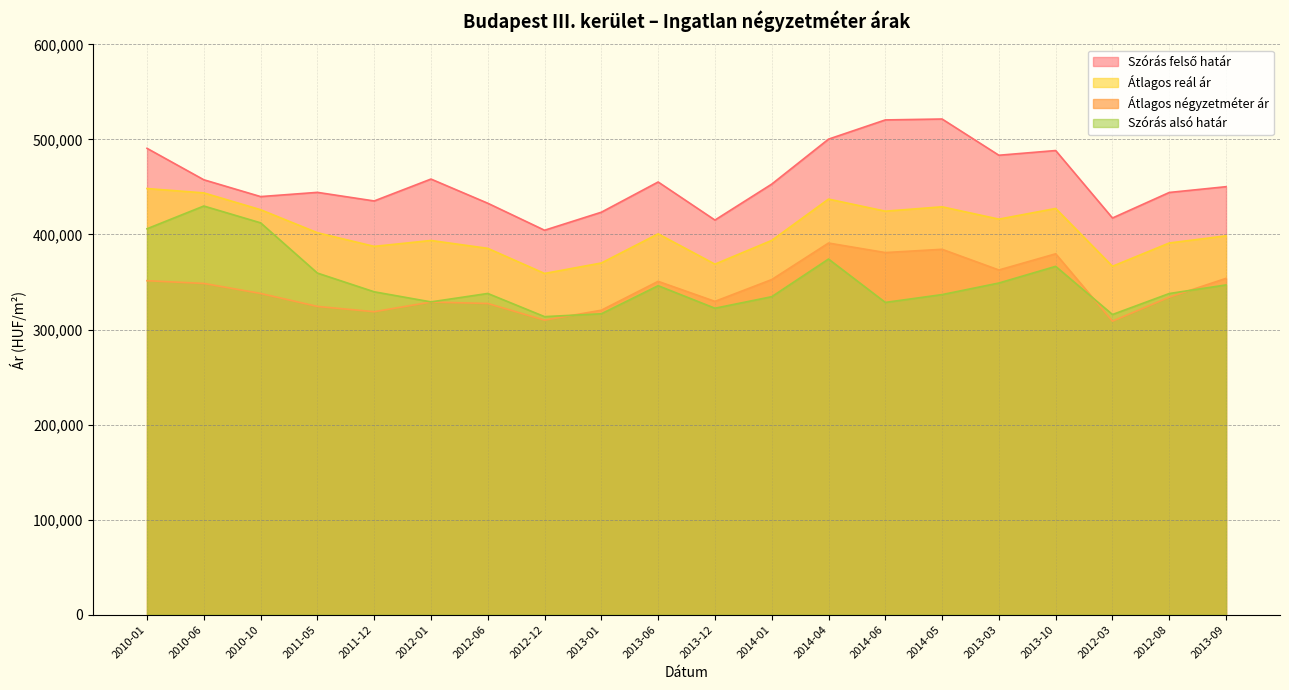

True or false: Szórás felső határ and Szórás alsó határ intersect in this chart.

False